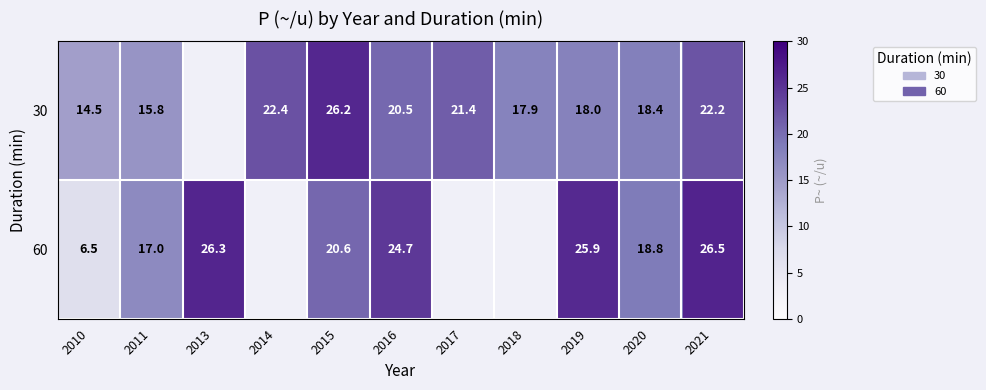

Count the number of data series in this chart.

2